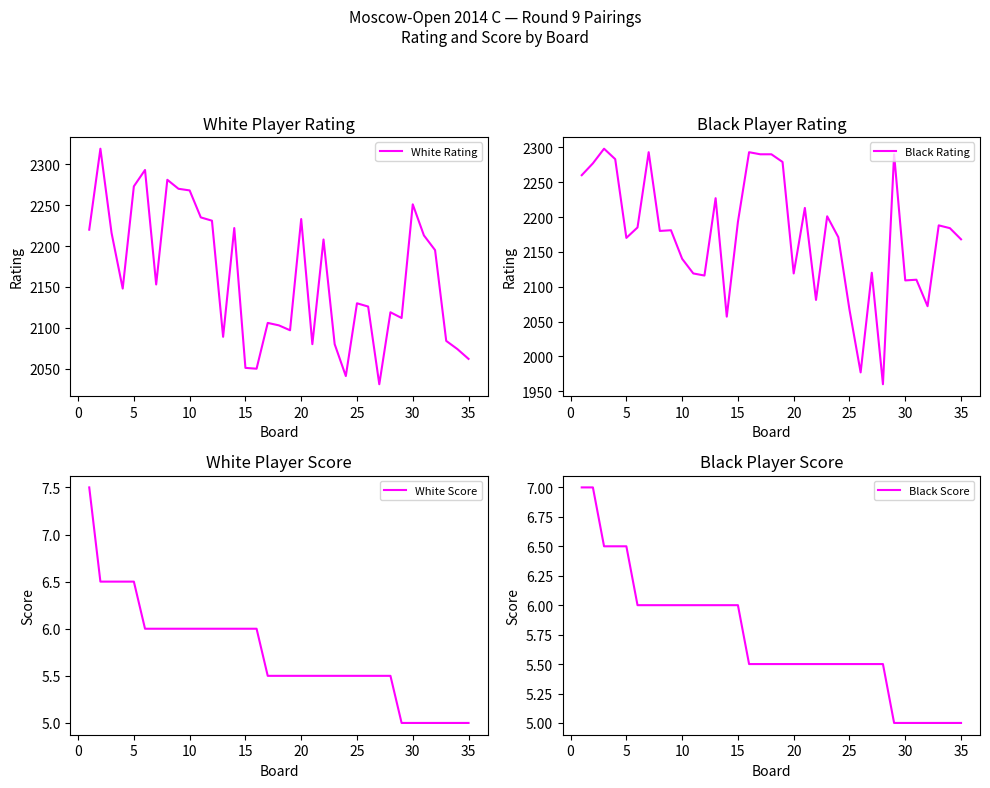

Is it true that White Rating equals 2233 at 20?

True